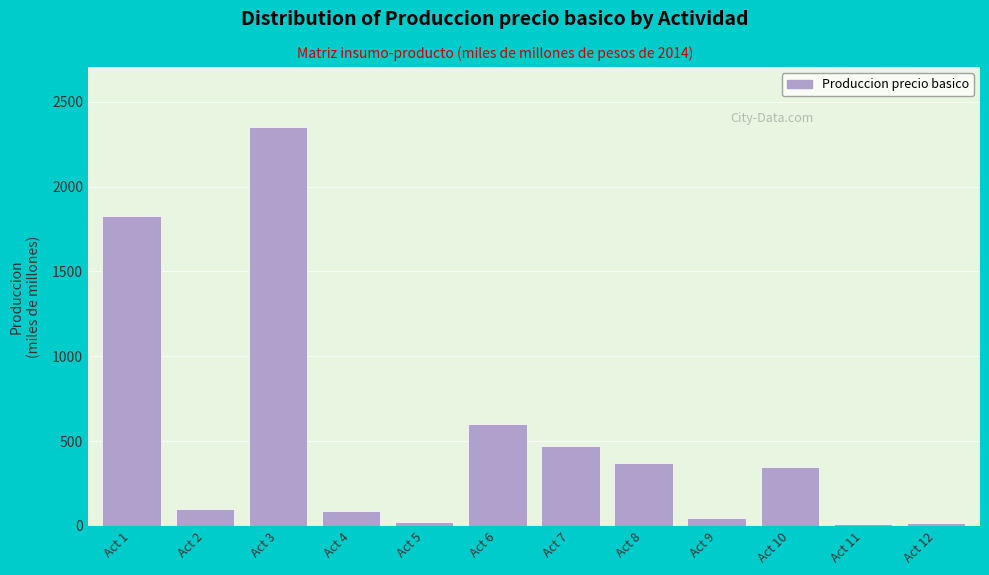

What is the ratio of the value at Act 6 to the value at Act 10?

1.7